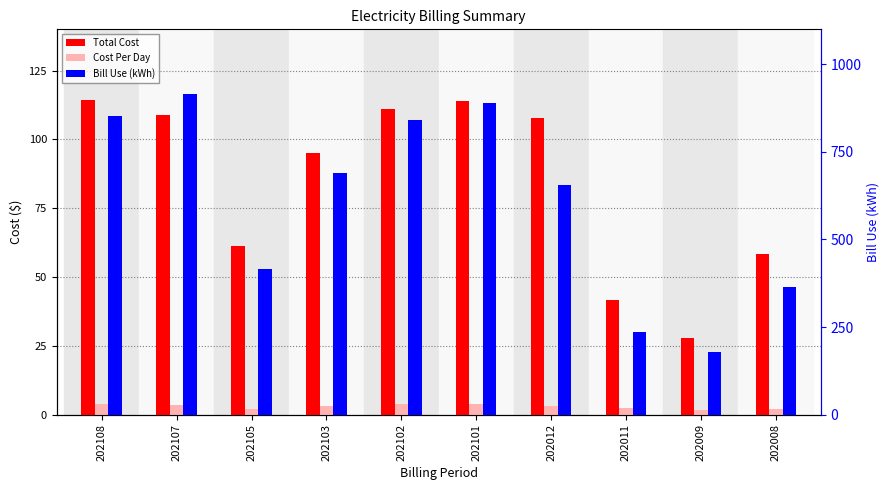

Is the value of Bill Use (kWh) at 202103 greater than the value of Total Cost at 202008?

Yes